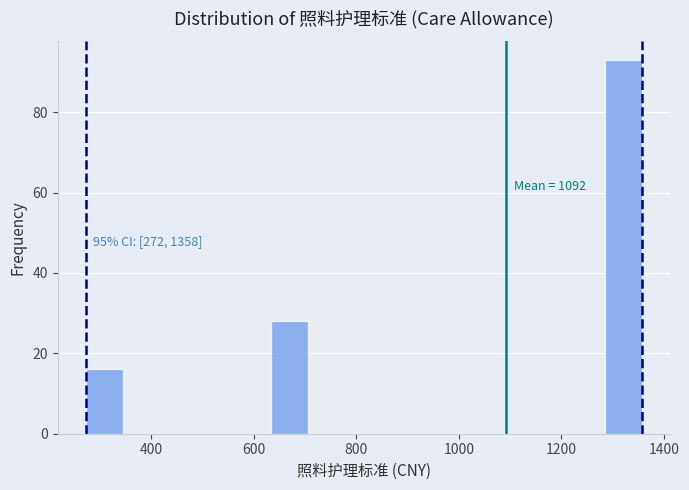

Around what value on the x-axis is the tallest bar? Give the approximate position of its centre, as read against the axis.

1320